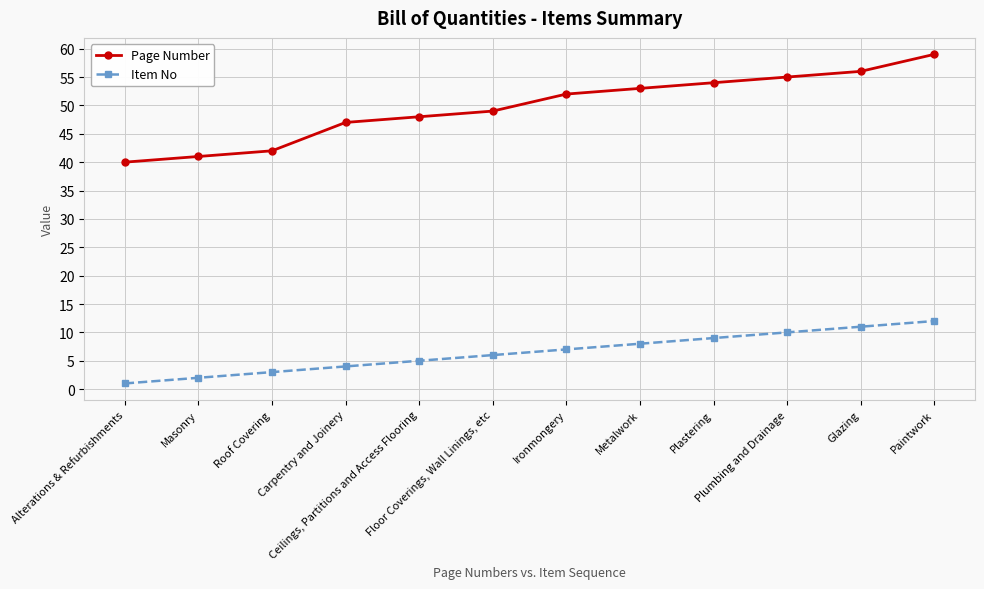

What is the sum of all Item No values?

78